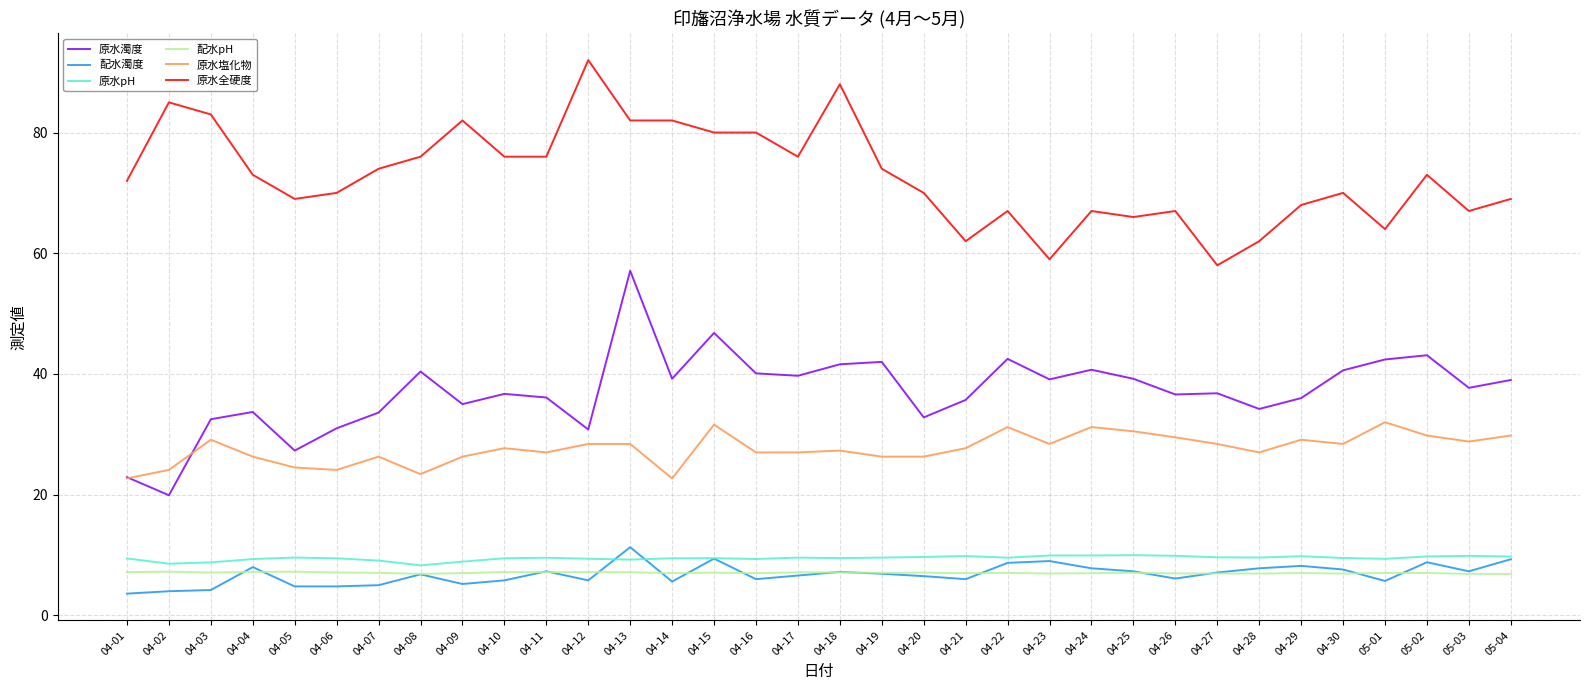

What is the spread (max minus min) of values at 04-09?

76.8